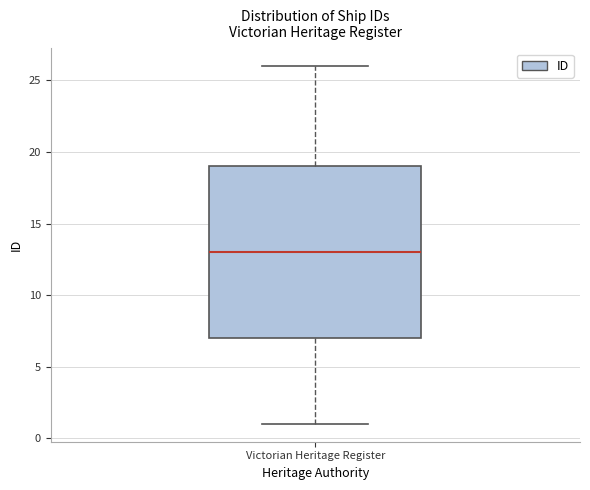

Transcribe this box plot: give where the median line is, the range the box spans, and where the two whiskers end, as read against the y-axis. The values are not printed on the chart, so give them approximately, as read against the axis.

median 13, box 7 to 19, whiskers 1 to 26